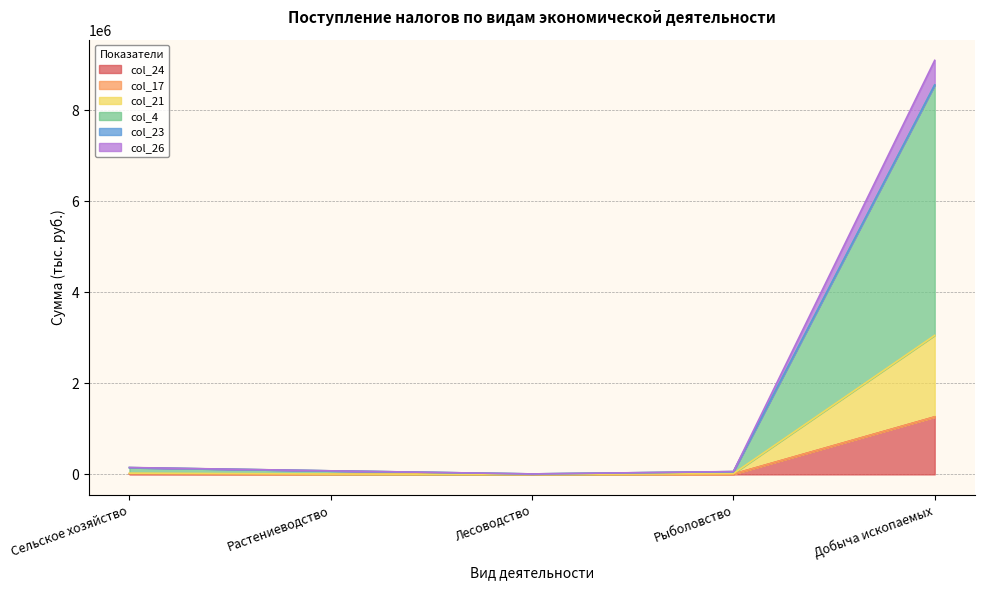

At which category is the sum across all series the highest?

Добыча ископаемых